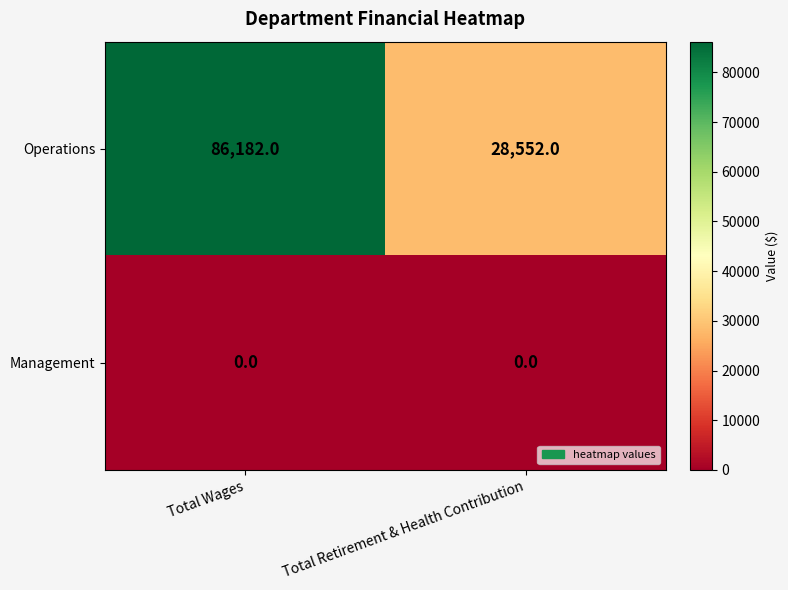

Reading left to right, extract all data points from this chart.

Operations: Total Wages=86182	Total Retirement & Health Contribution=28552
Management: Total Wages=0	Total Retirement & Health Contribution=0